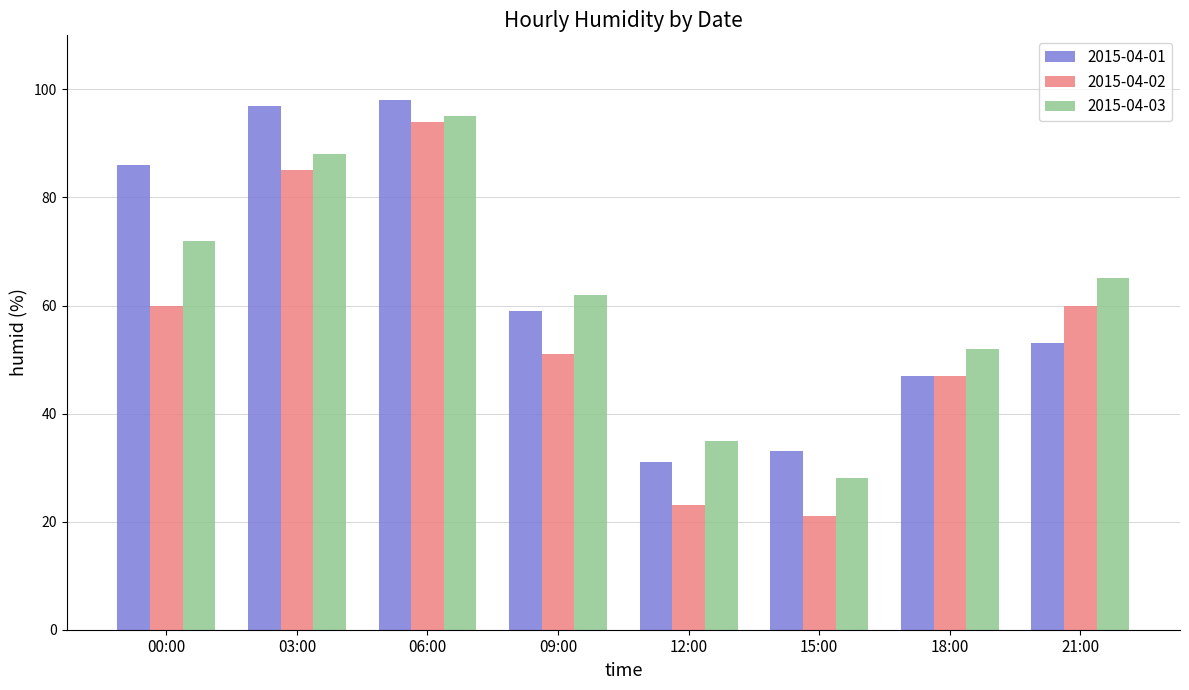

Are the bars grouped side by side (vs. stacked)?

Yes